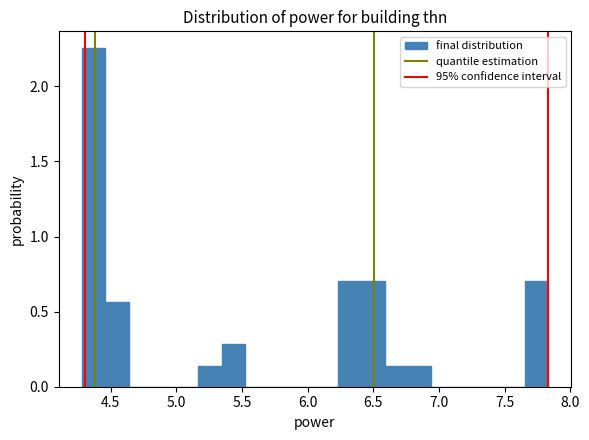

Around what value on the x-axis is the tallest bar? Give the approximate position of its centre, as read against the axis.

4.35